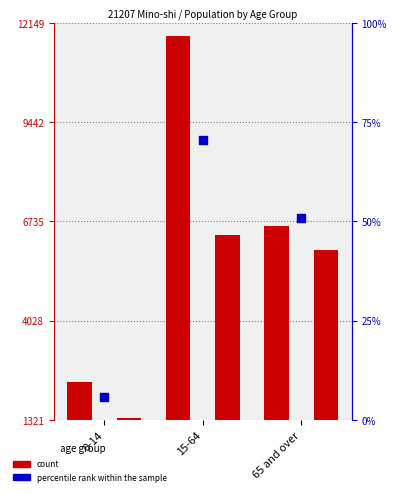

At how many categories does at least one series exceed 9955?

1